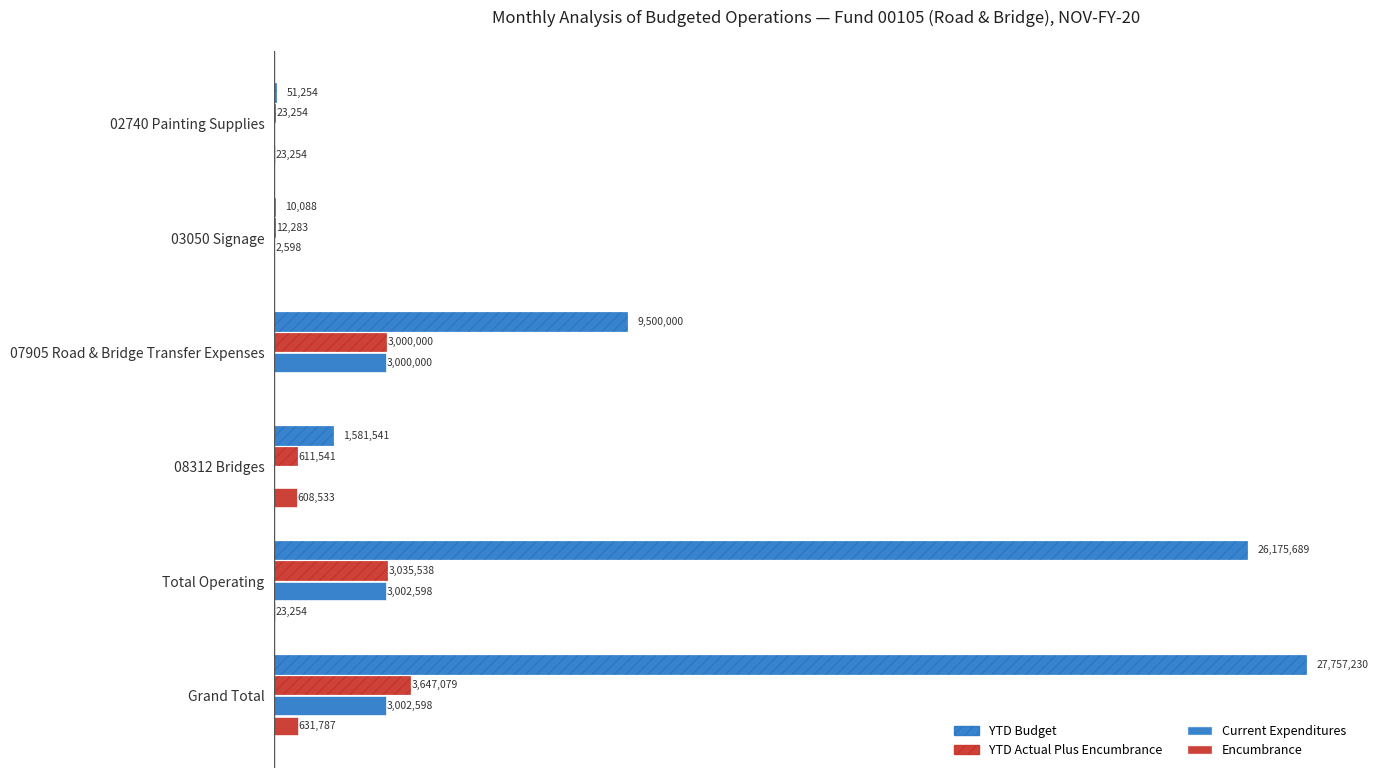

What is the difference between the maximum and minimum values in the Current Expenditures series?

3002597.9